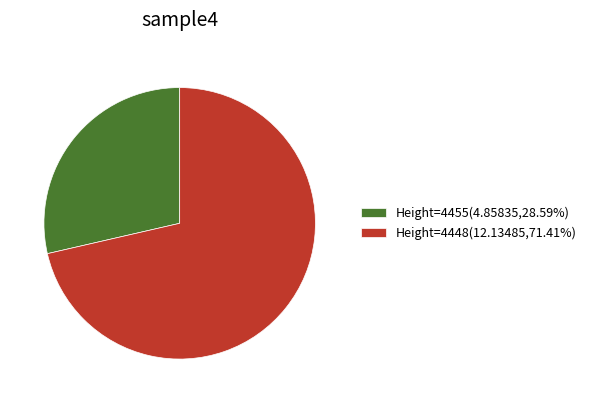

What is the ratio of the value at Height=4448(12.13485,71.41%) to the value at Height=4455(4.85835,28.59%)?

2.5